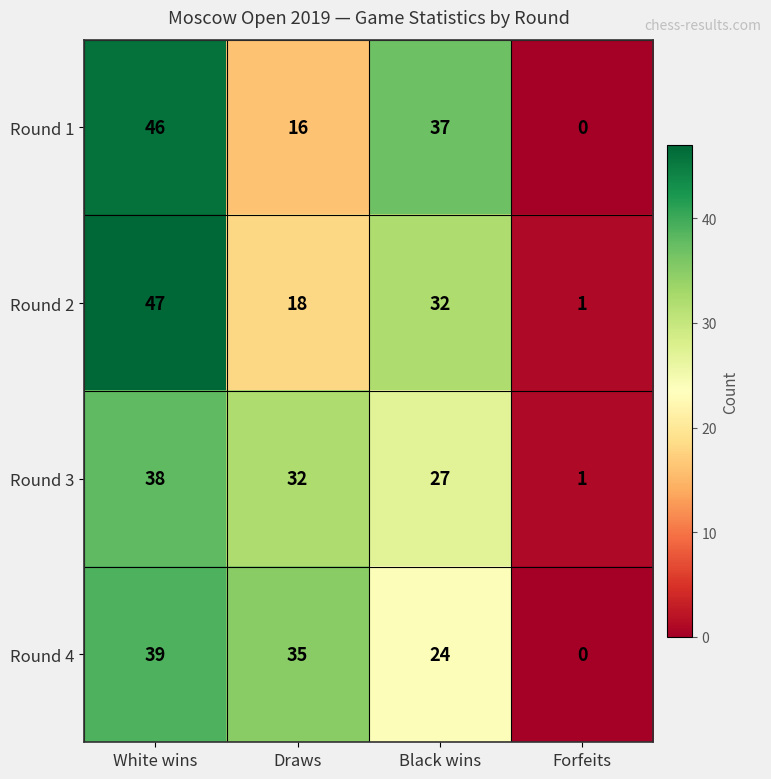

What is the difference between the highest and lowest values at White wins?

9